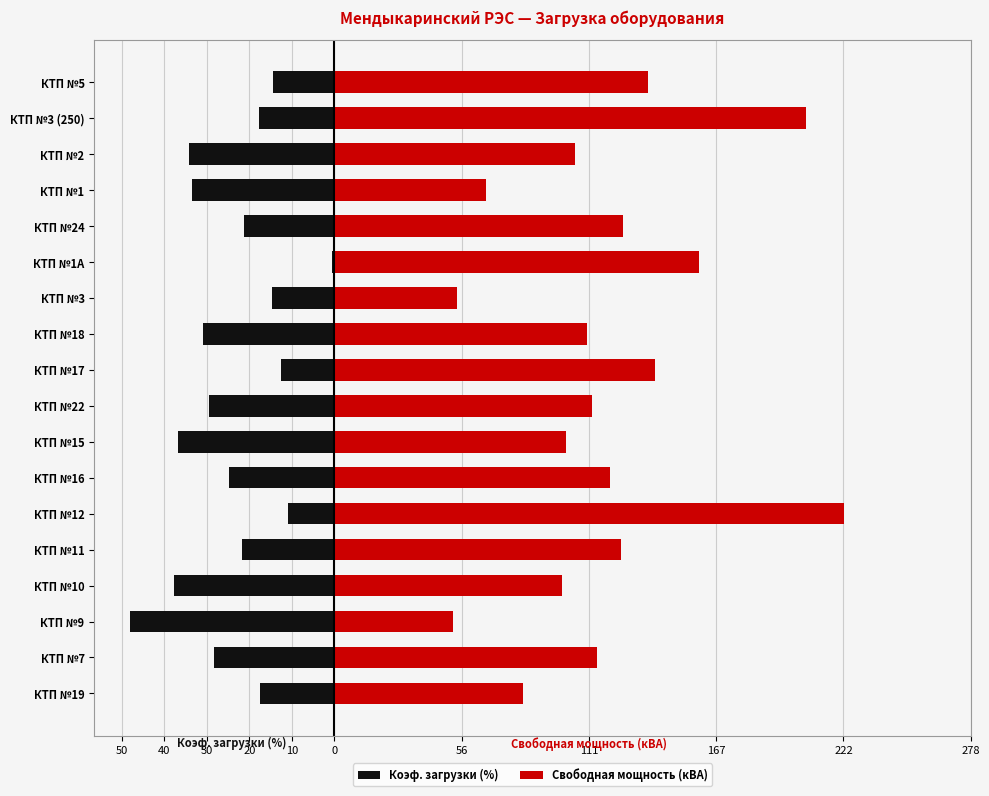

Are the bars horizontal?

Yes